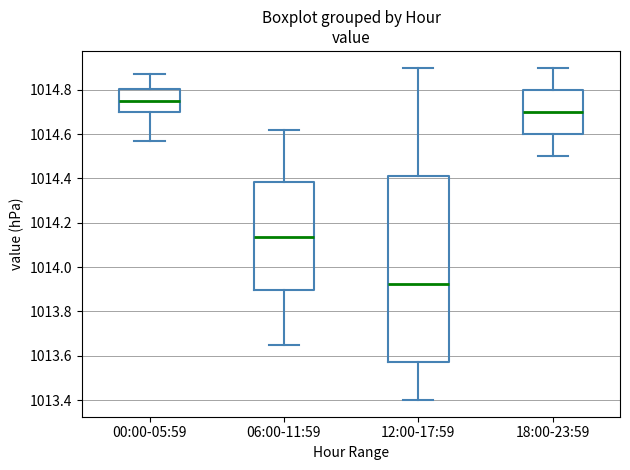

Reading left to right, read every box against the y-axis: the position of its median line, the range the box covers, and the ends of its whiskers. The values are not printed on the chart, so give them approximately, as read against the axis.

00:00-05:59: median 1014.76, box 1014.70 to 1014.80, whiskers 1014.58 to 1014.88
06:00-11:59: median 1014.14, box 1013.90 to 1014.38, whiskers 1013.66 to 1014.62
12:00-17:59: median 1013.92, box 1013.58 to 1014.42, whiskers 1013.40 to 1014.90
18:00-23:59: median 1014.70, box 1014.60 to 1014.80, whiskers 1014.50 to 1014.90